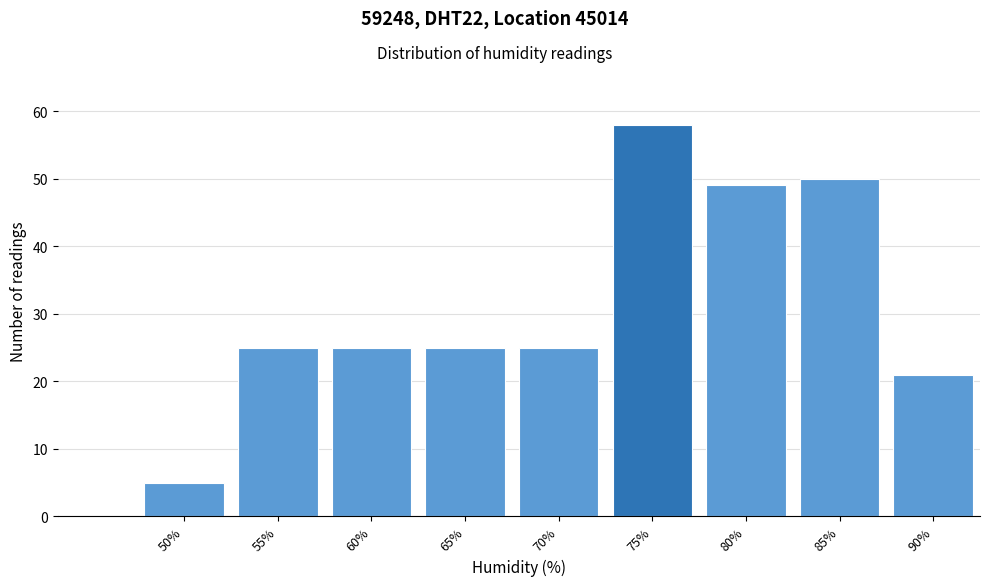

Reading left to right, transcribe all the data shown in this chart.

50%=5	55%=25	60%=25	65%=25	70%=25	75%=58	80%=49	85%=50	90%=21